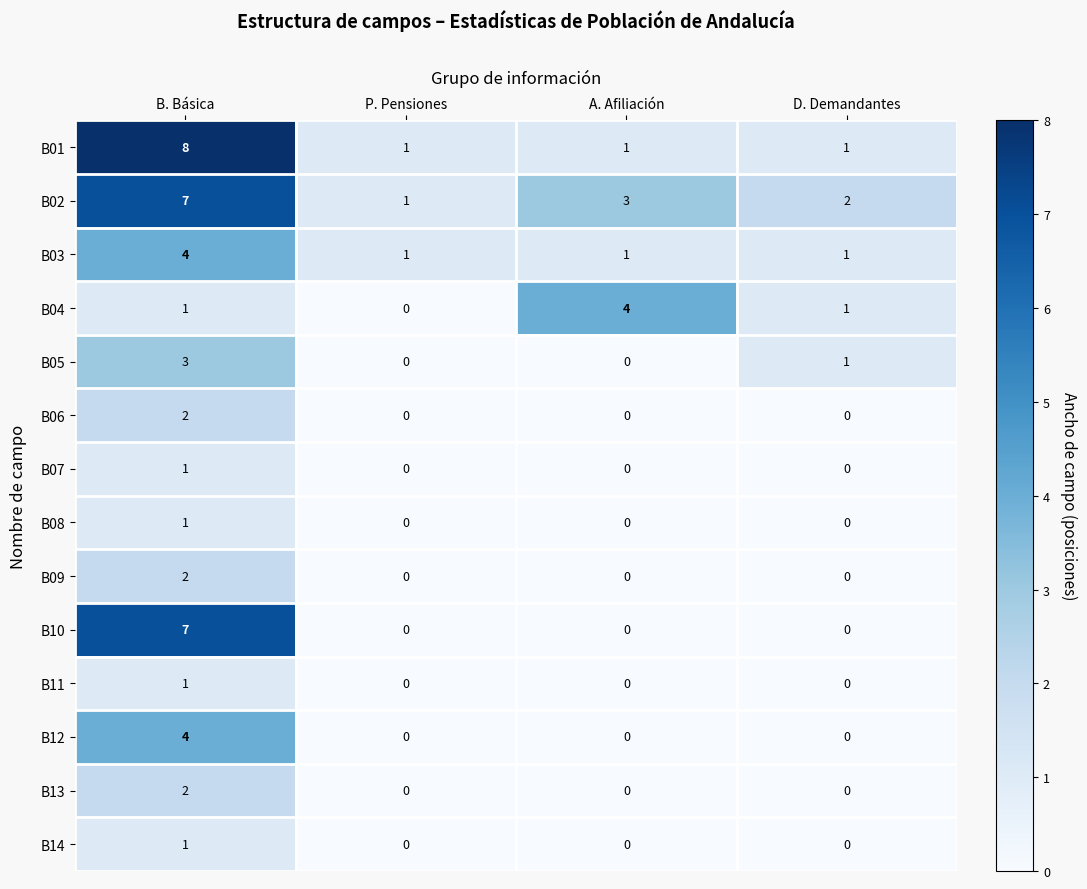

What is the difference between the maximum and minimum values in the B03 series?

3